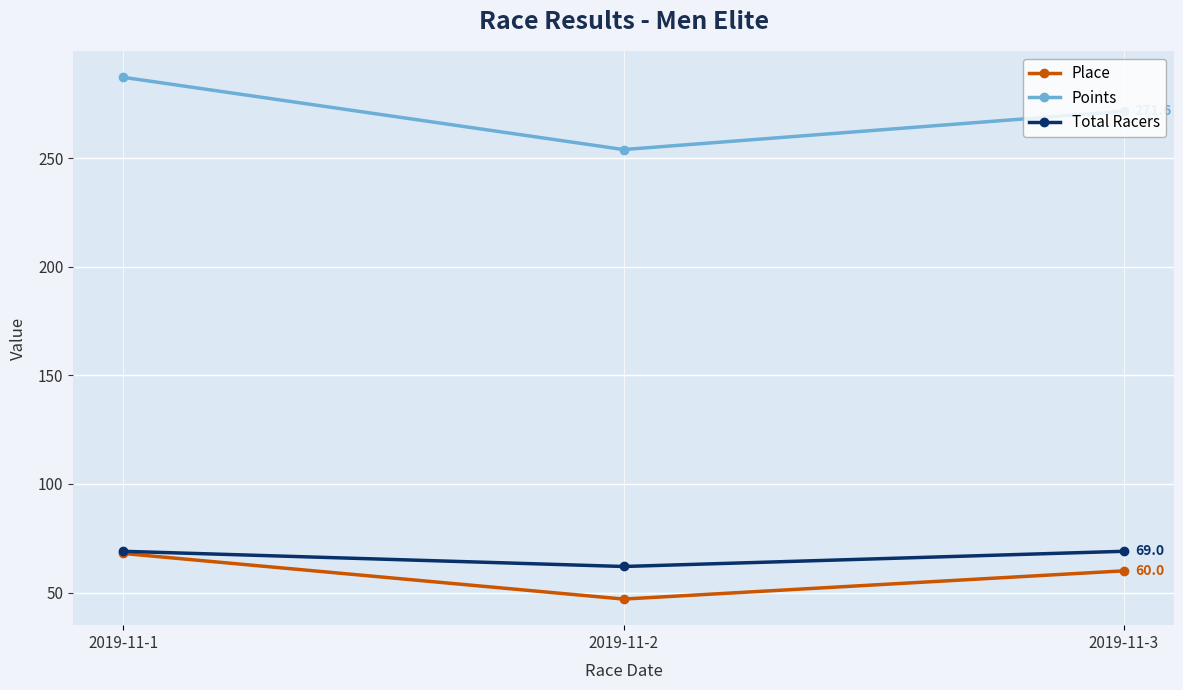

At which label does Place first exceed 60?

2019-11-1